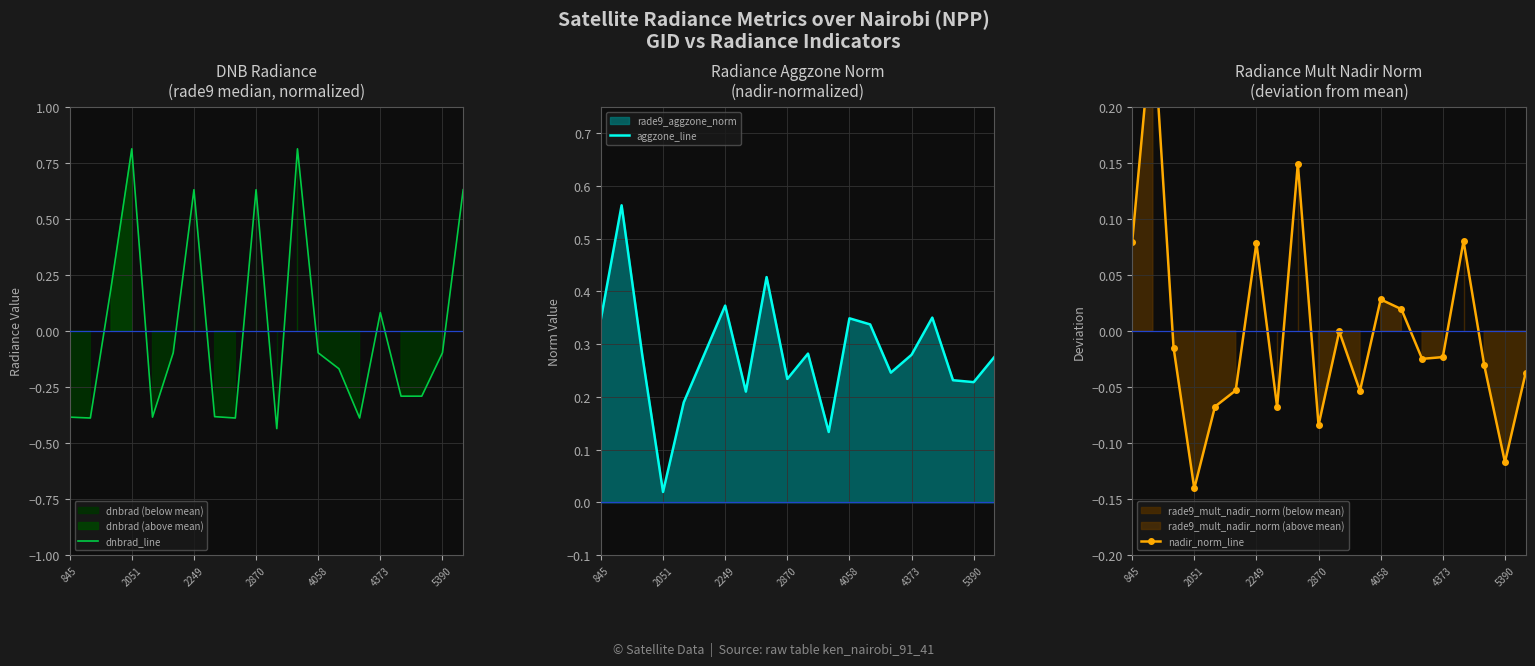

Where is aggzone_line nearest to the value 0?

2051